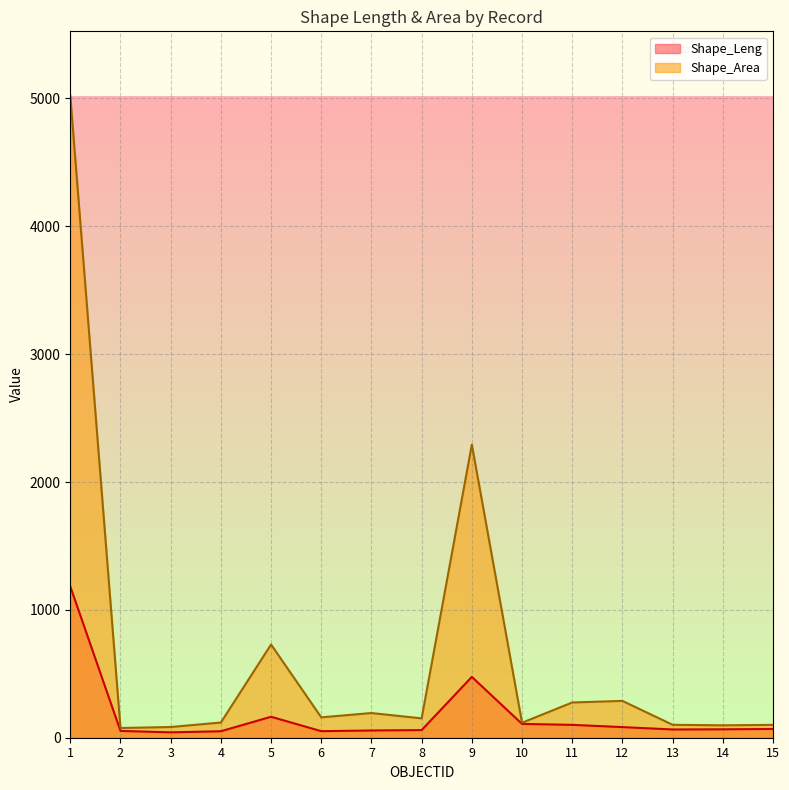

What is the difference between the Shape_Area values at 4 and 6?

40.4